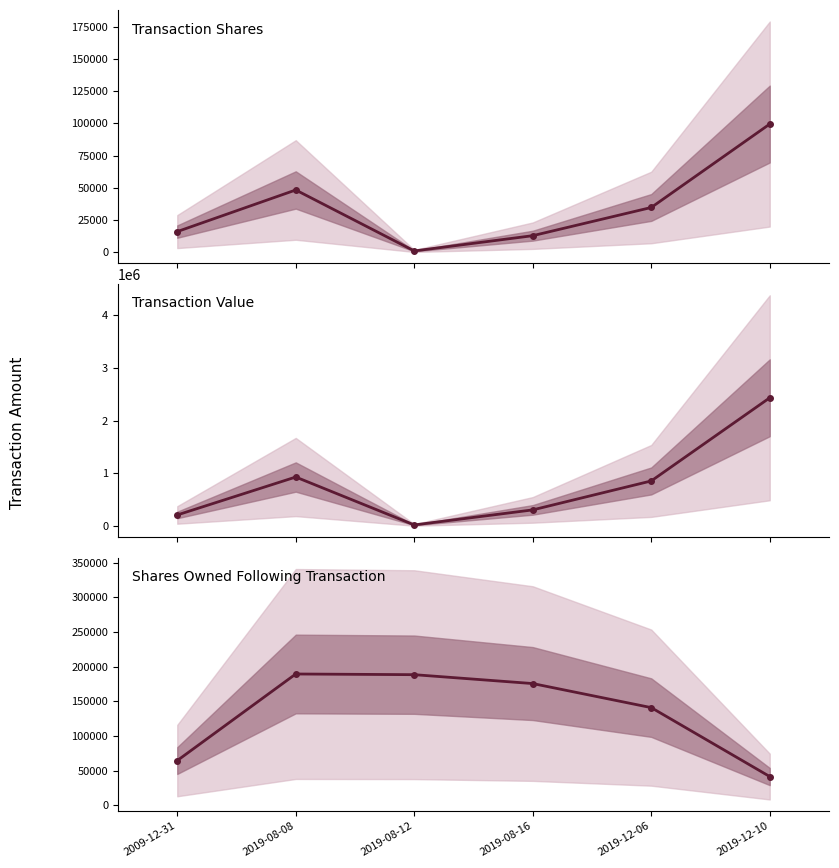

What is the approximate value of Transaction Value at 2019-08-12, to the nearest 10?

18350